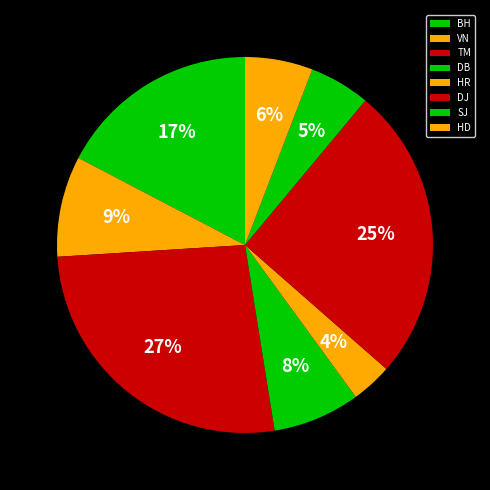

Count the number of slices in the pie.

8